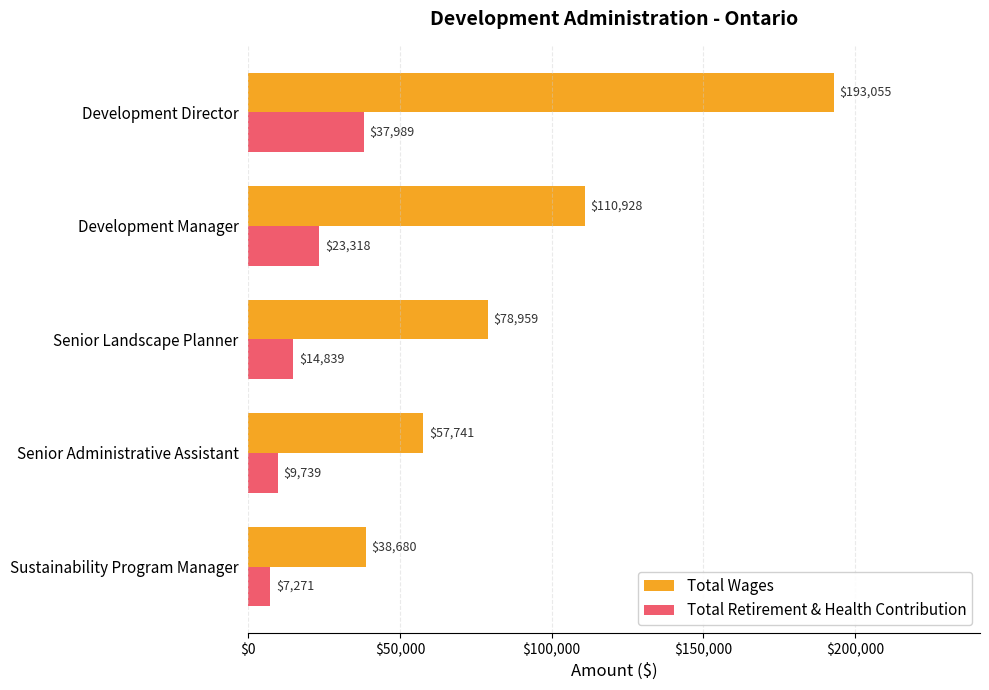

Rank the series by their maximum value, from highest to lowest.

Total Wages, Total Retirement & Health Contribution